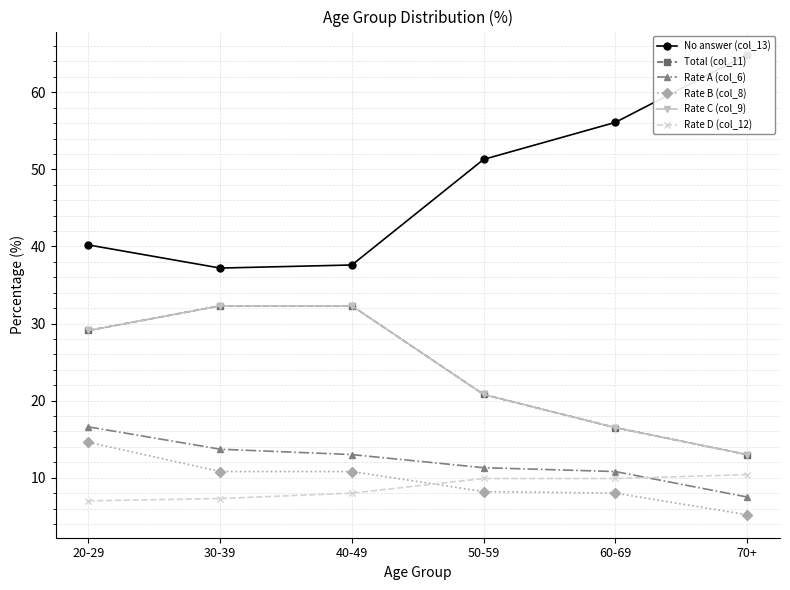

Between 20-29 and 70+, which is larger?

70+